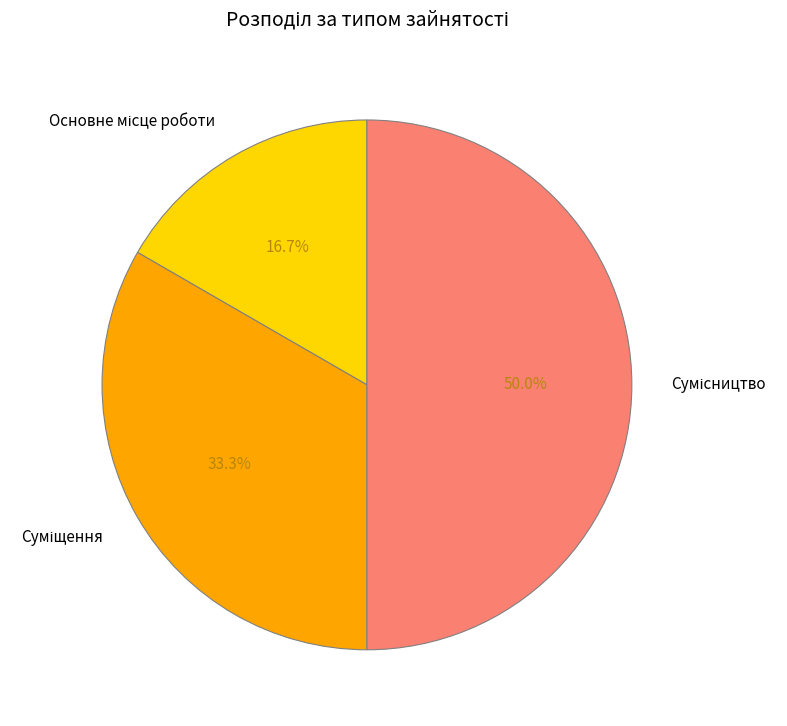

Which category has the biggest portion of the pie?

Сумісництво